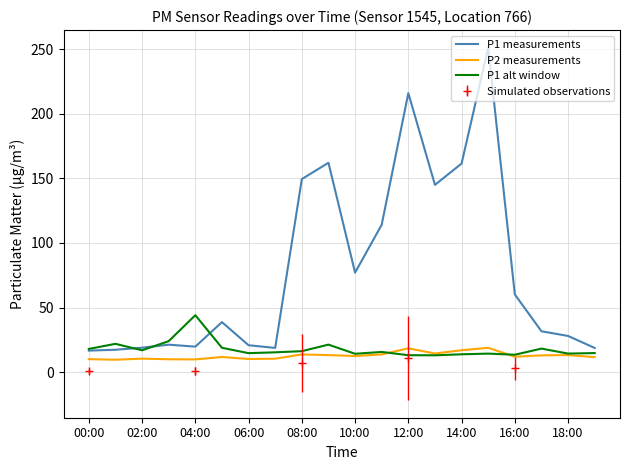

What is the difference between the maximum and second lowest values in the P1 alt window series?

31.0